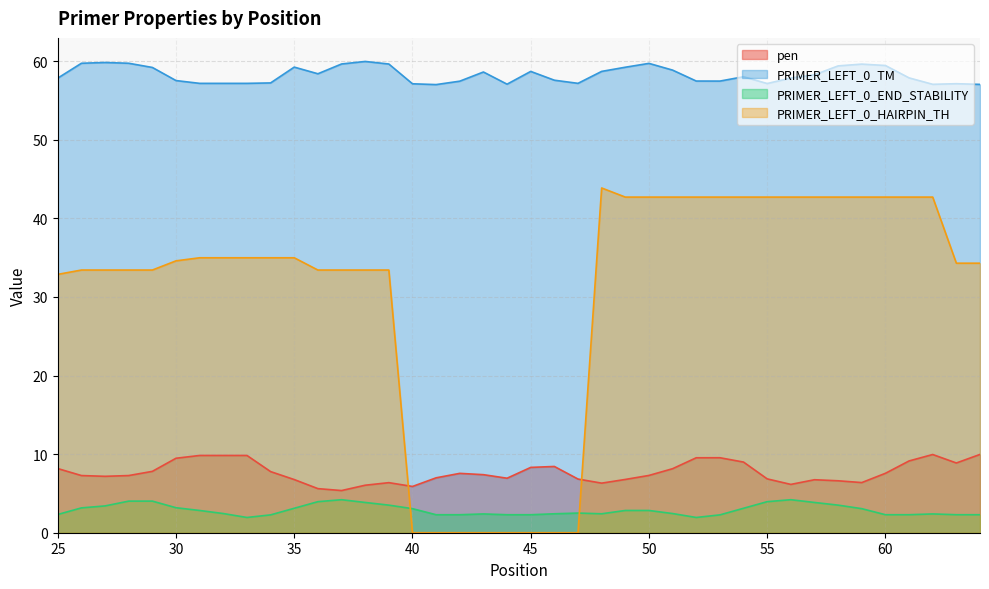

True or false: PRIMER_LEFT_0_TM and pen cross at least once.

False